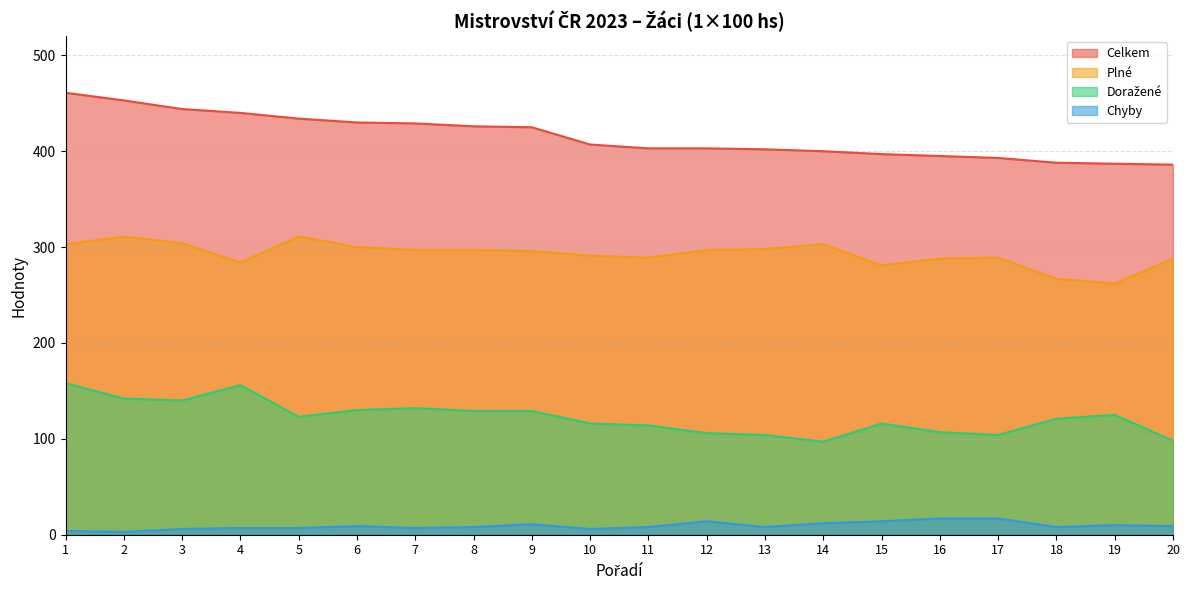

Reading left to right, transcribe all the data shown in this chart.

Celkem: 461	453	444	440	434	430	429	426	425	407	403	403	402	400	397	395	393	388	387	386
Plné: 303	311	304	284	311	300	297	297	296	291	289	297	298	303	281	288	289	267	262	288
Doražené: 158	142	140	156	123	130	132	129	129	116	114	106	104	97	116	107	104	121	125	98
Chyby: 4	3	6	7	7	9	7	8	11	6	8	14	8	12	14	17	17	8	10	9